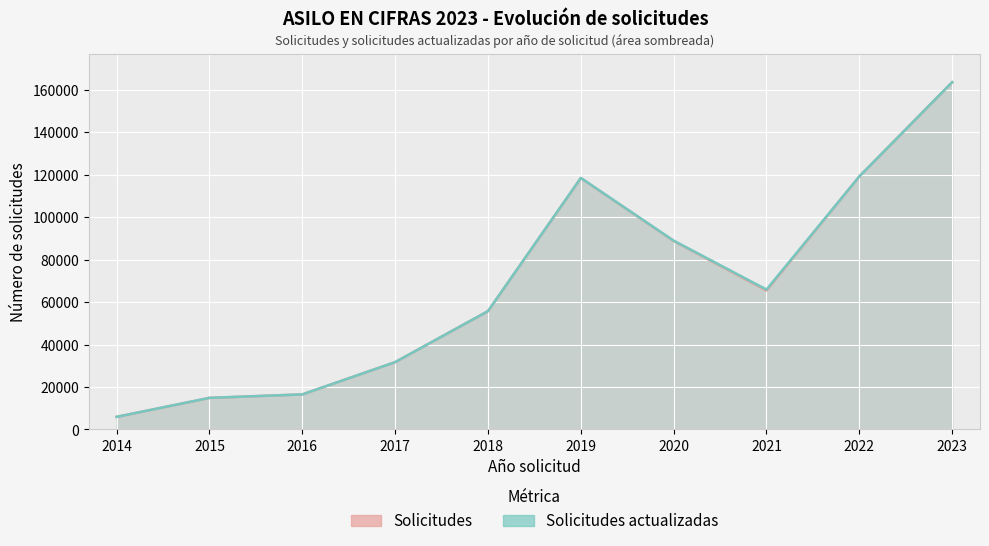

The value of Solicitudes actualizadas (línea) at 2018 is 98691. True or false?

False